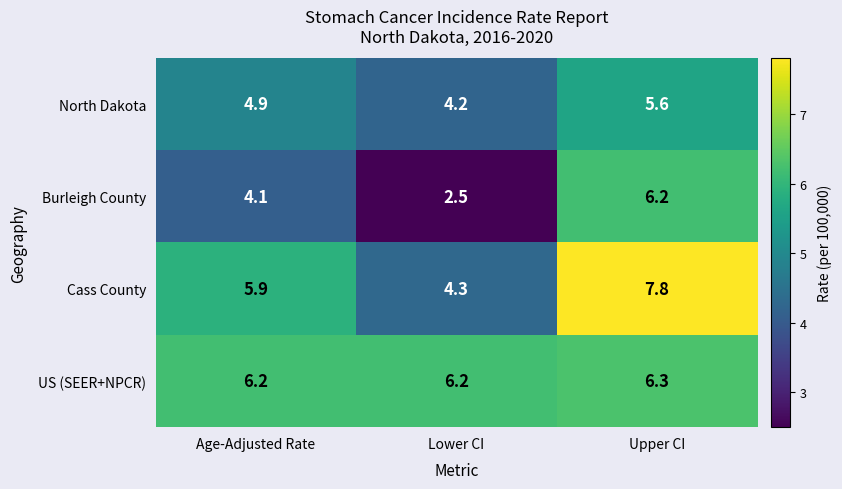

Which series changed the most between Age-Adjusted Rate and Upper CI?

Burleigh County